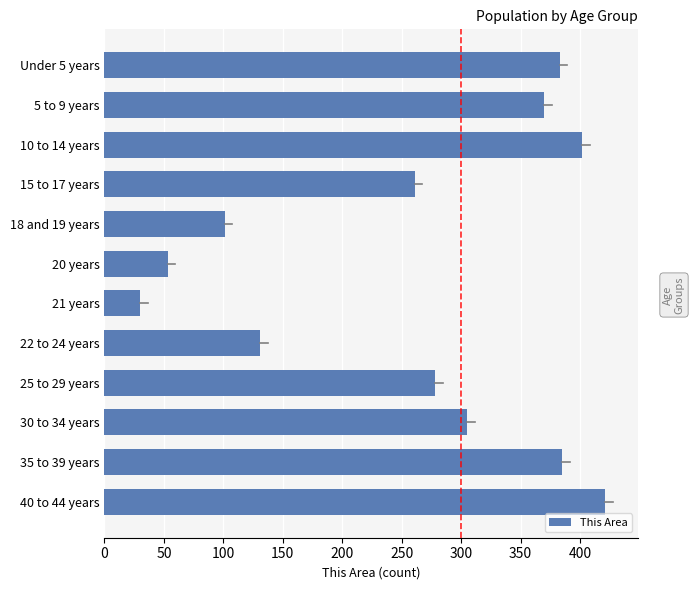

How many bars are there in total?

12